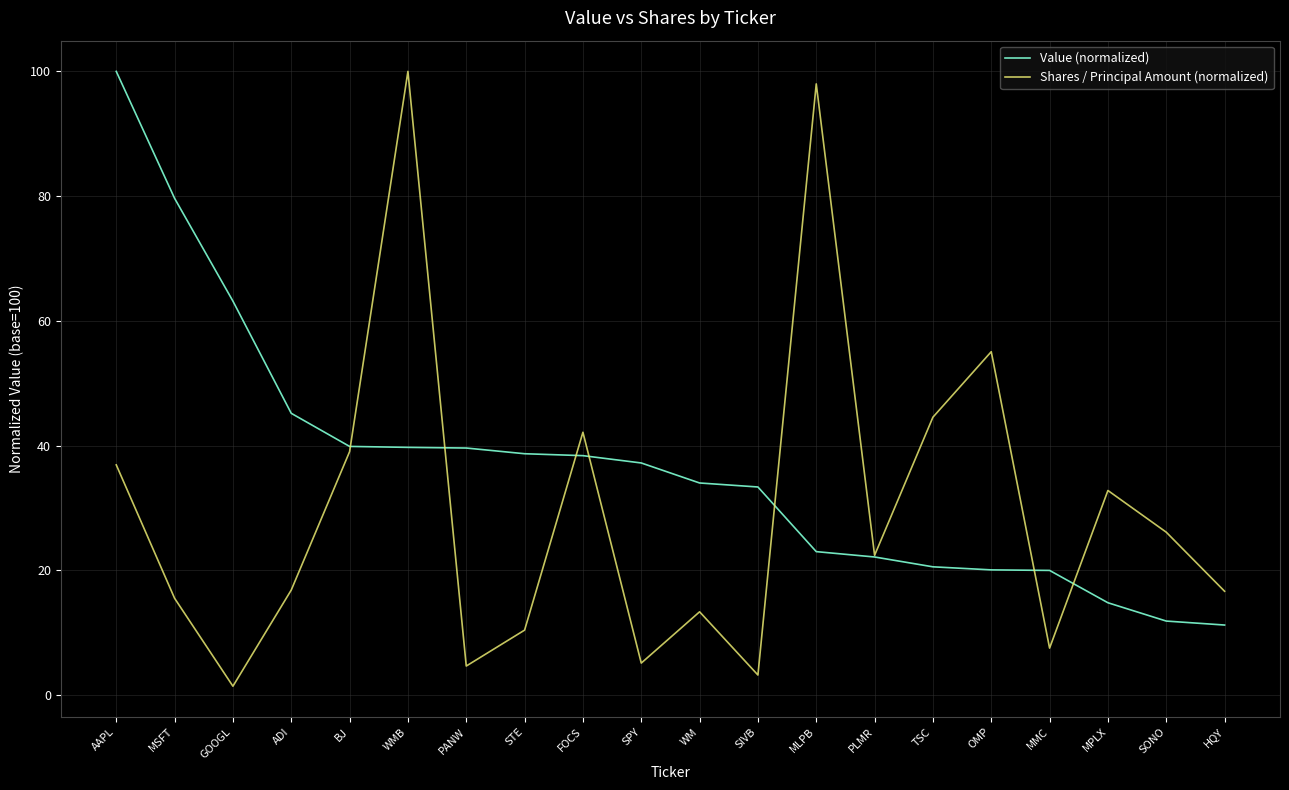

Is it true that Shares / Principal Amount (normalized) equals 35.1 at MLPB?

False